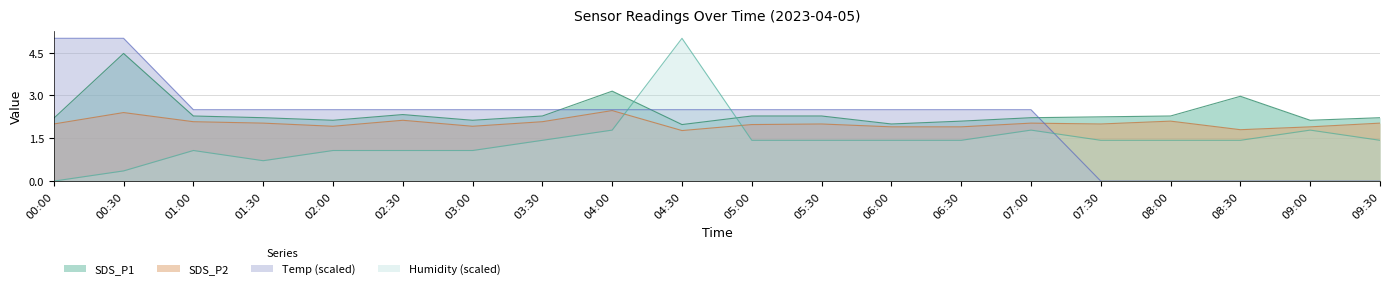

At which category is the sum across all series the highest?

00:30